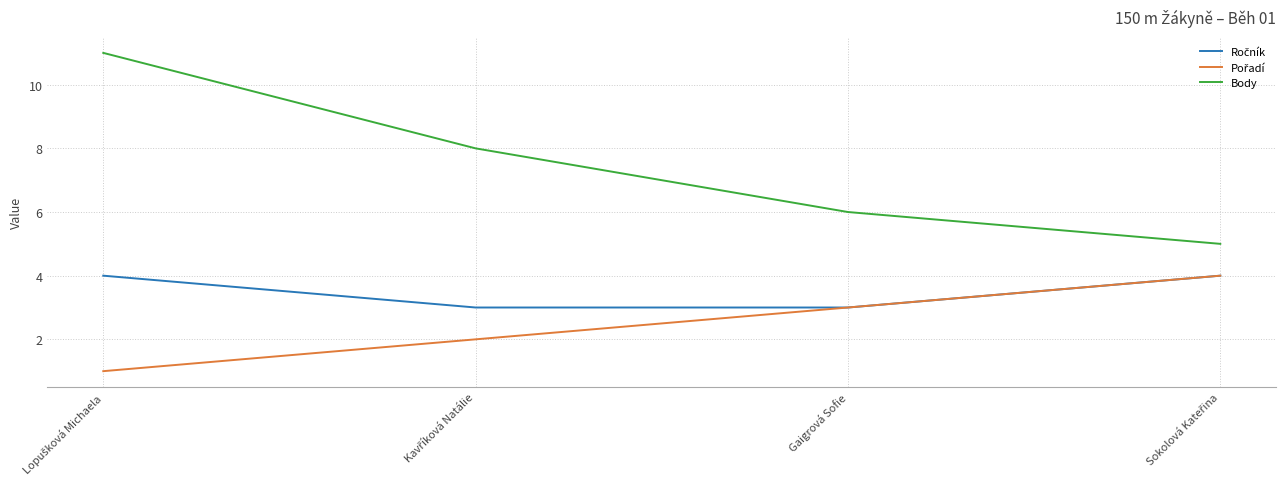

What is the maximum value shown in the chart?

11